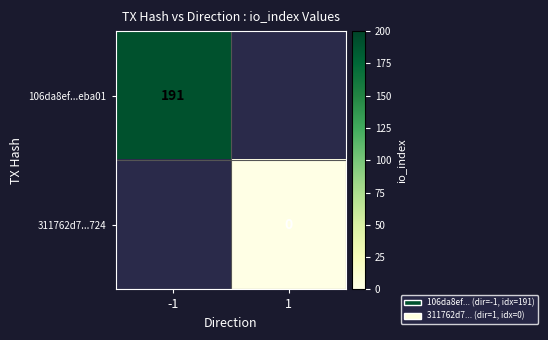

Is it true that 106da8ef...eba01 equals 191 at -1?

True